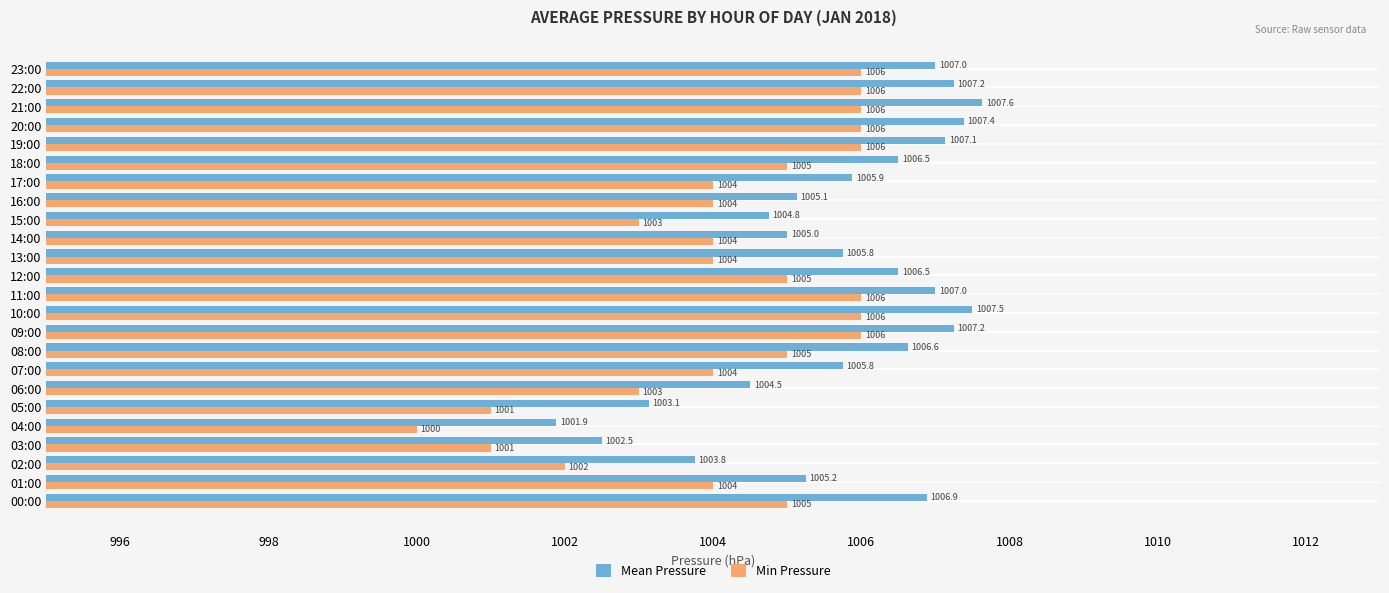

At which label does Mean Pressure reach its minimum?

04:00